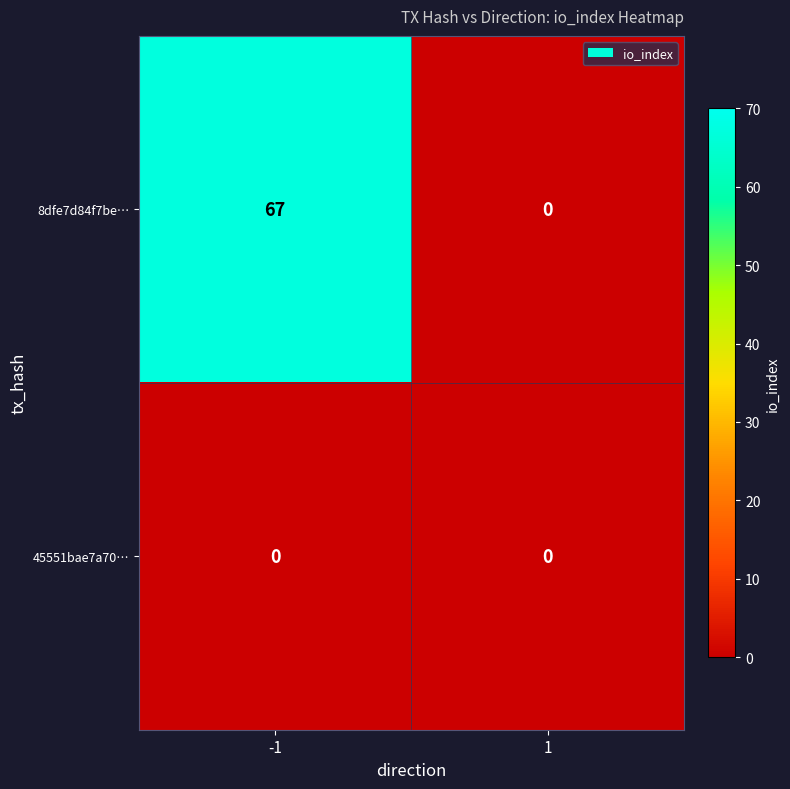

Rank the series by their average value, from highest to lowest.

8dfe7d84f7be…, 45551bae7a70…